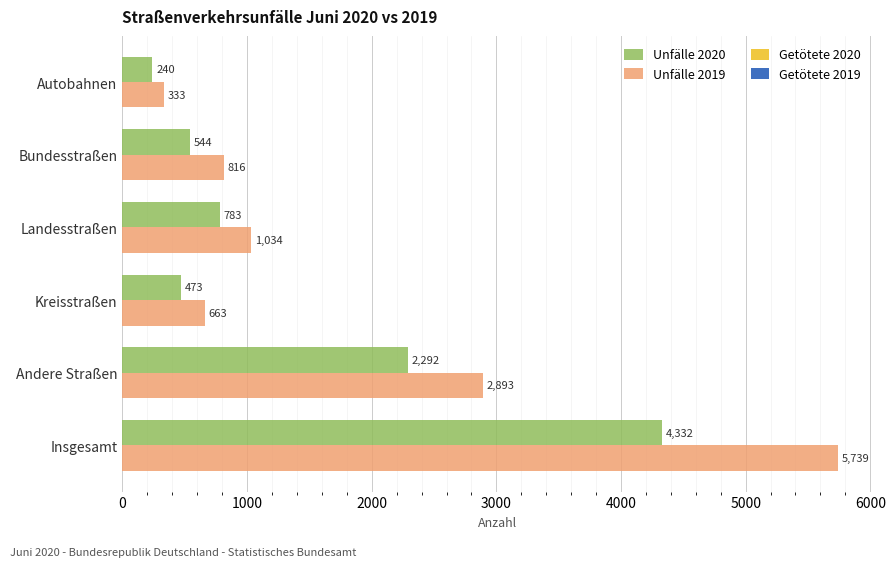

Which series has the largest range (max minus min)?

Unfälle 2019